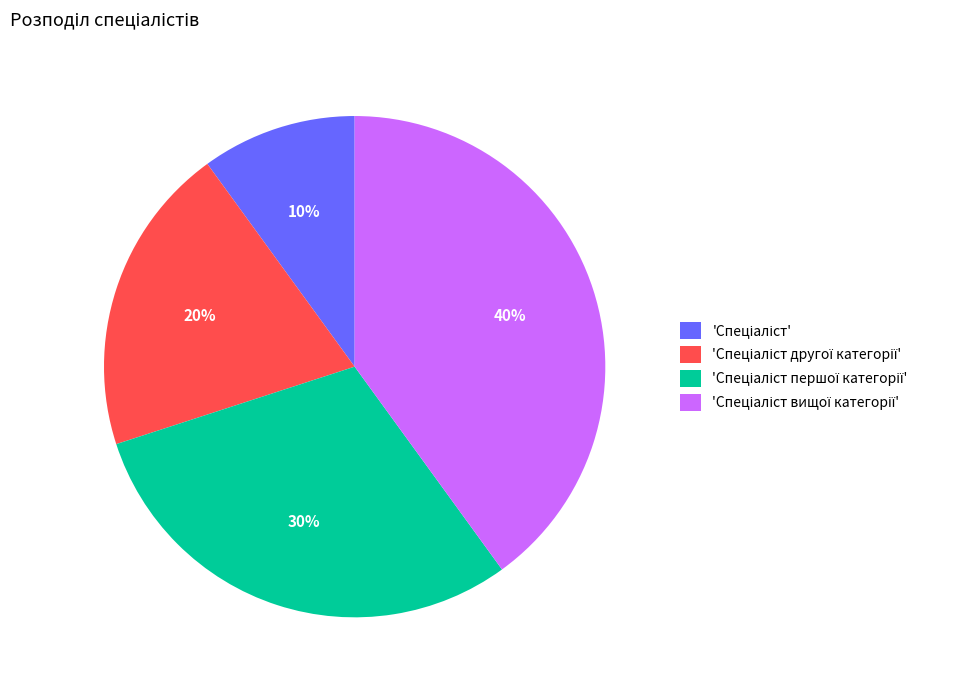

Does any single category account for the majority?

No